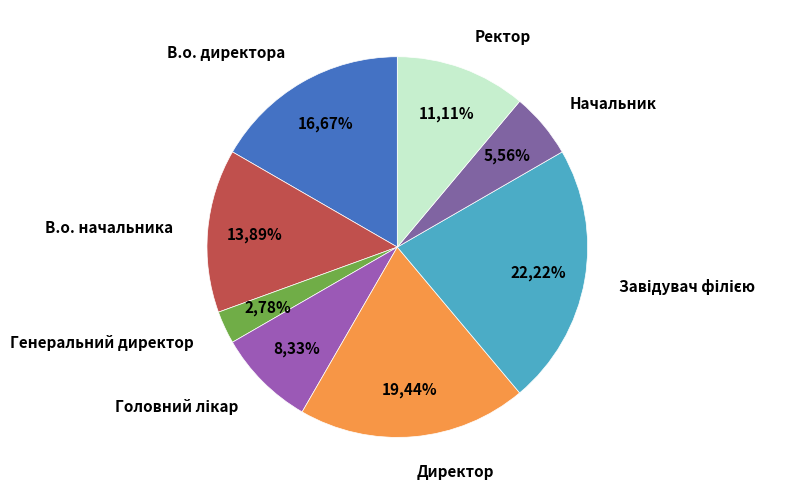

Is there any slice that represents more than half of the pie?

No